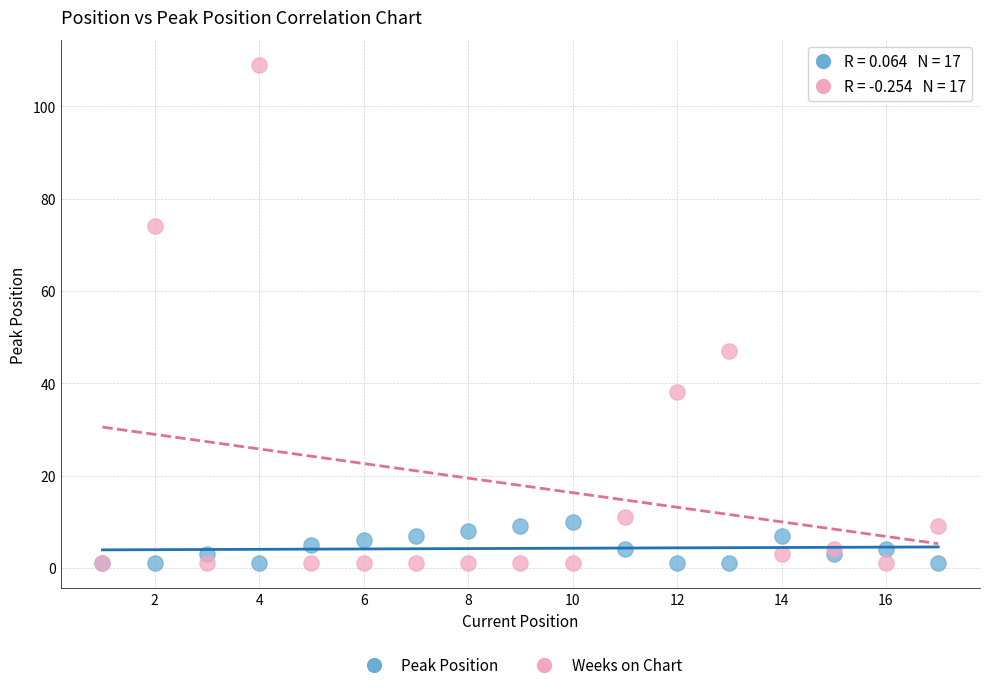

Across all series, what Y value is closest to 55?

47